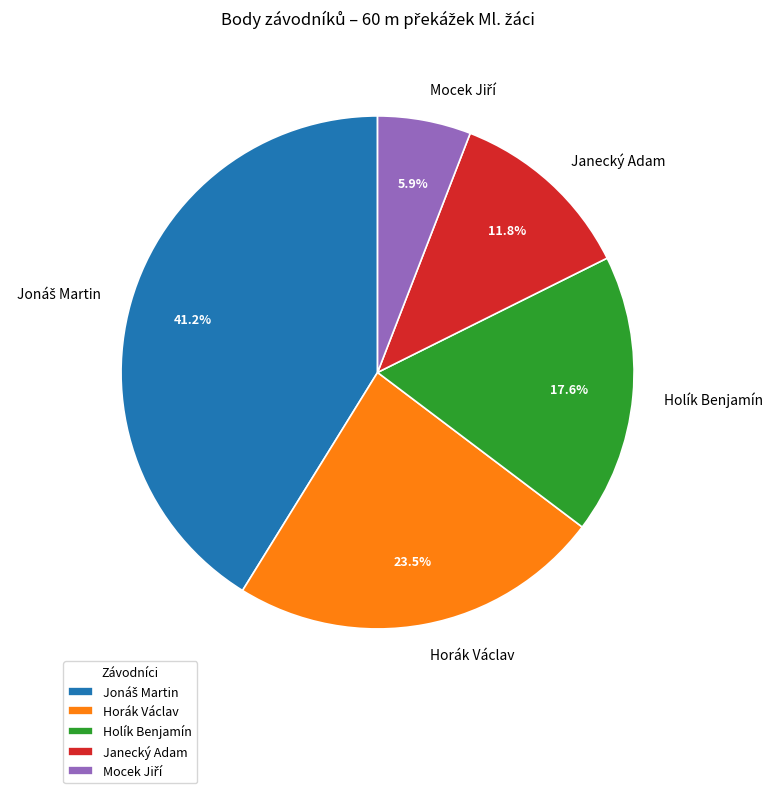

Is Janecký Adam the majority of the pie?

No